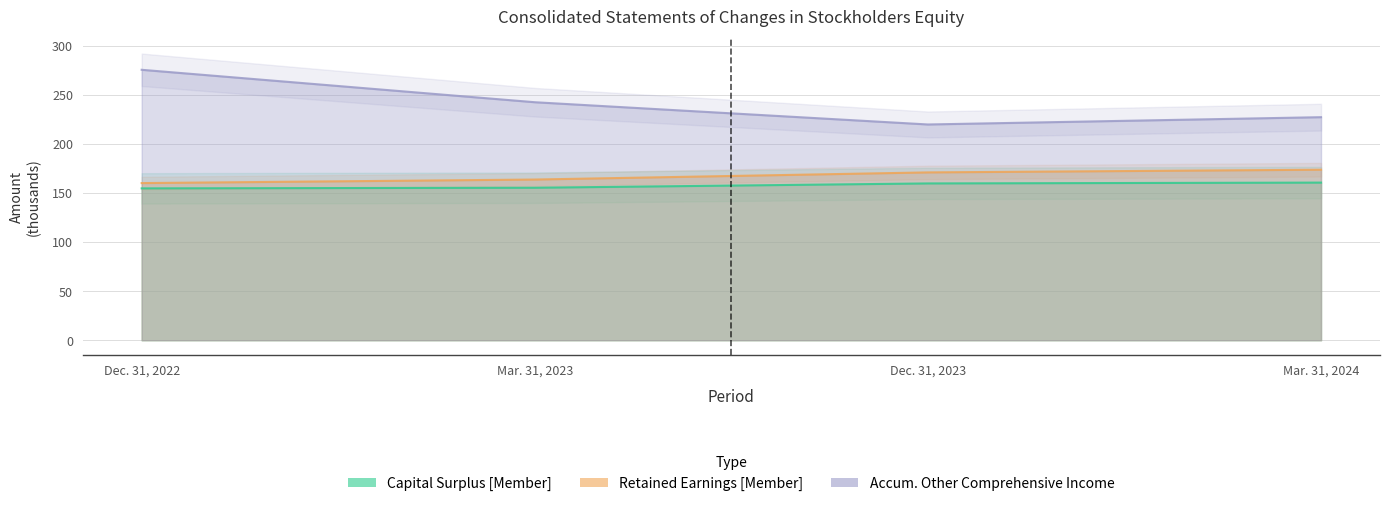

What is the difference between the second highest and second lowest values in the Retained Earnings [Member] series?

7.3